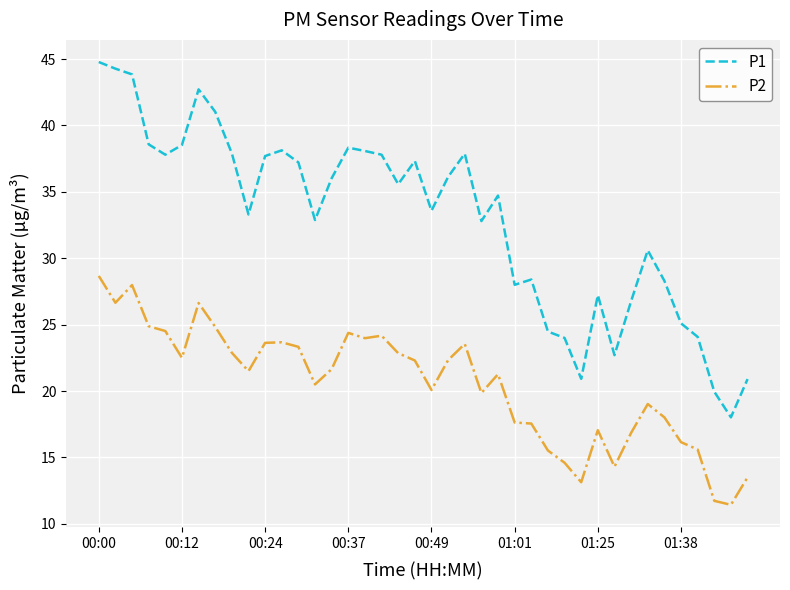

What is the maximum value shown in the chart?

44.8